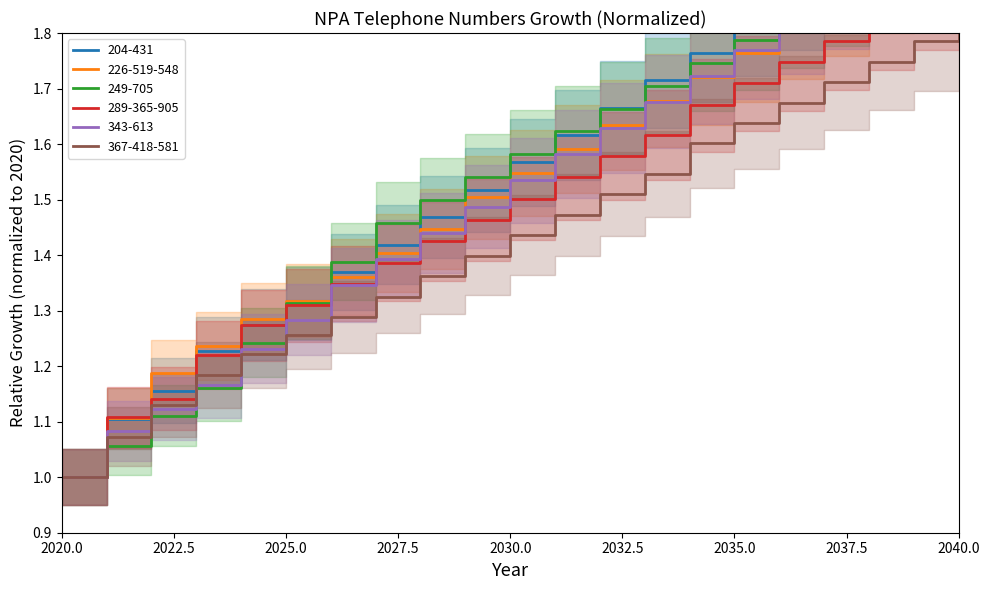

Does the chart have visible grid lines?

No